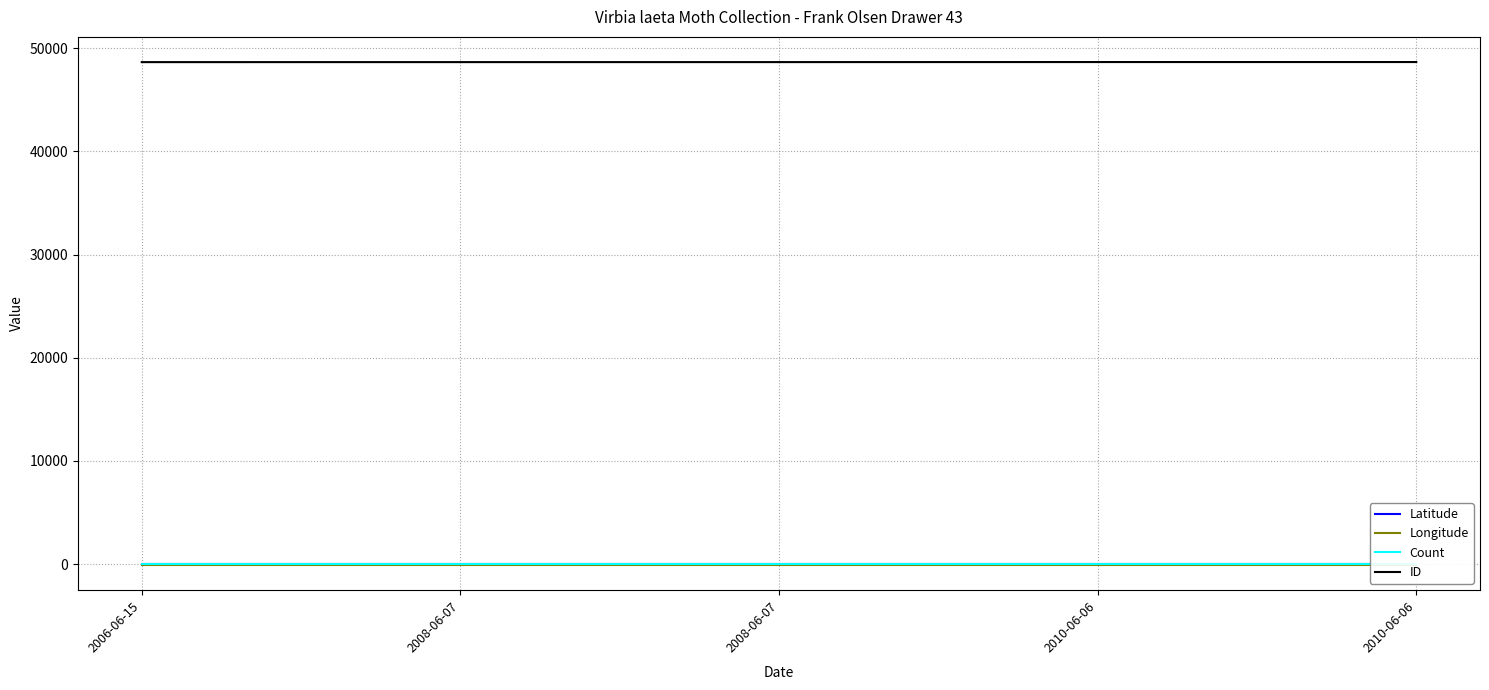

True or false: Latitude and ID intersect in this chart.

False